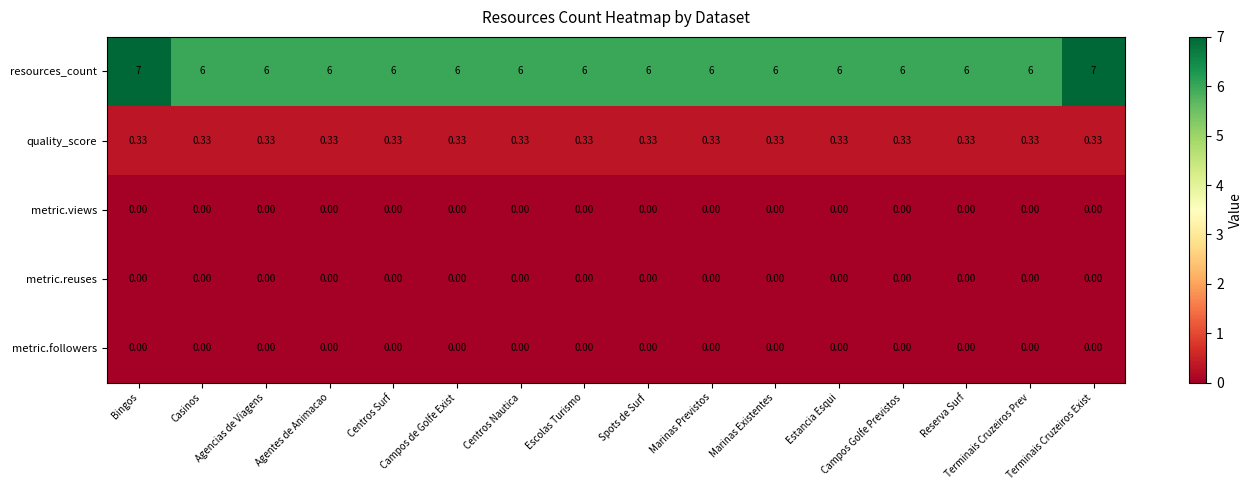

Which series has the largest total across all categories?

resources_count